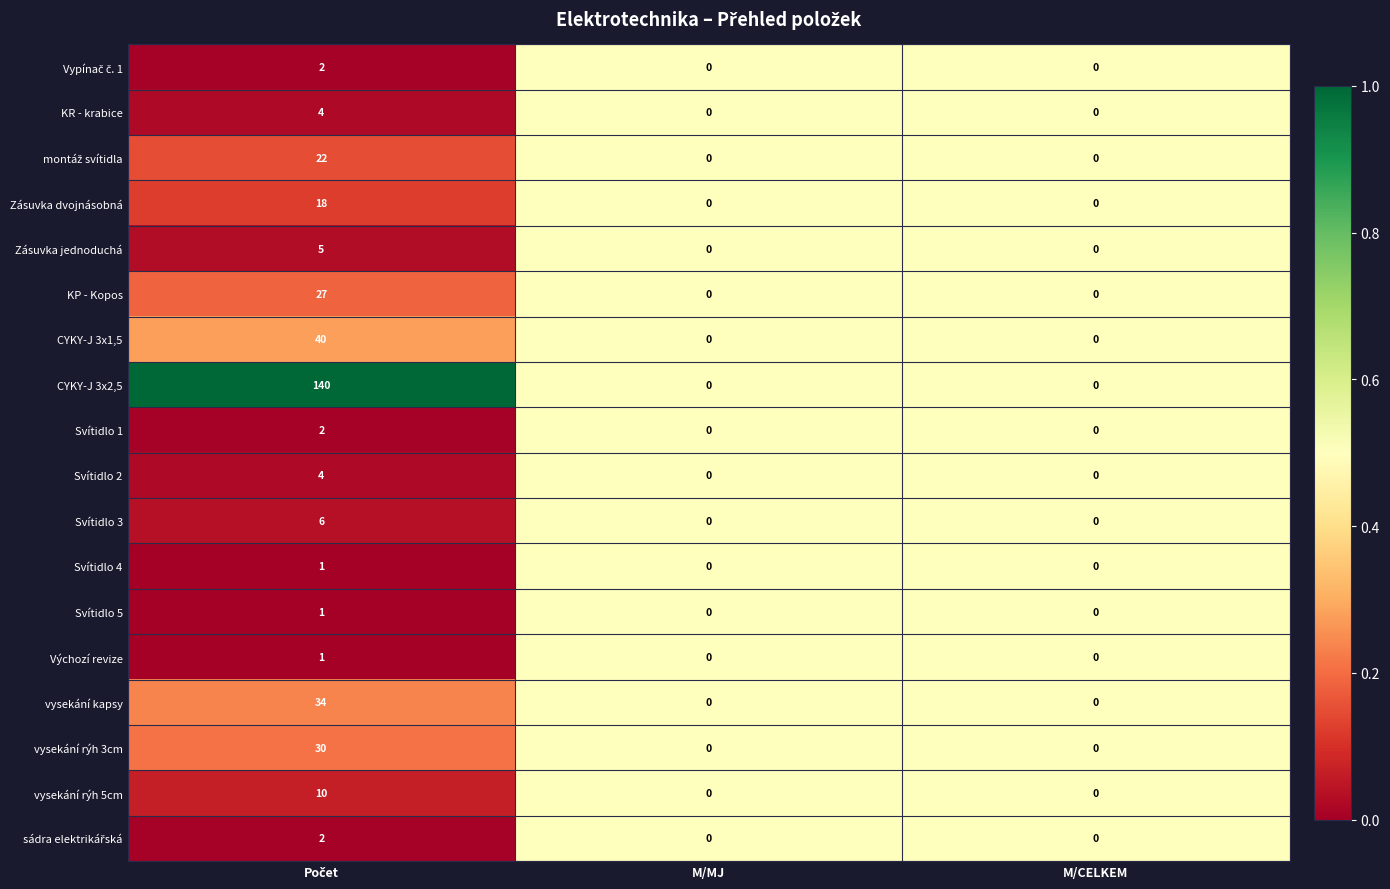

What is the difference between the maximum and minimum values in the KR - krabice series?

4